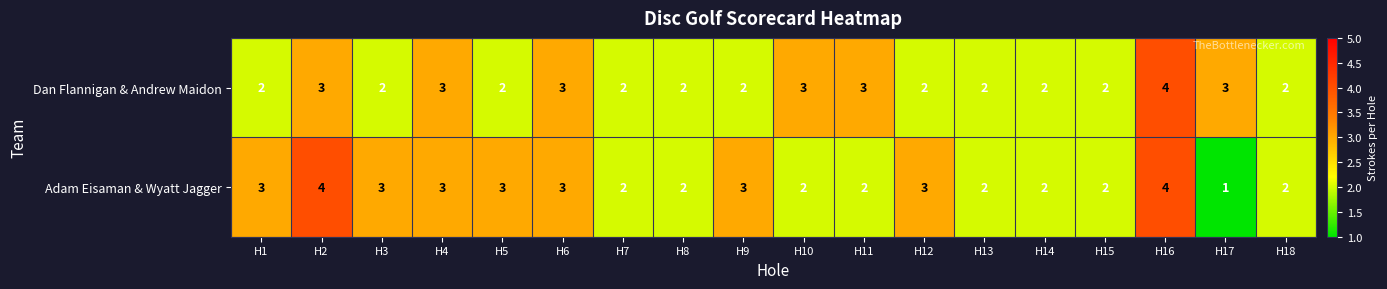

Between H3 and H4, which series saw the biggest shift?

Dan Flannigan & Andrew Maidon